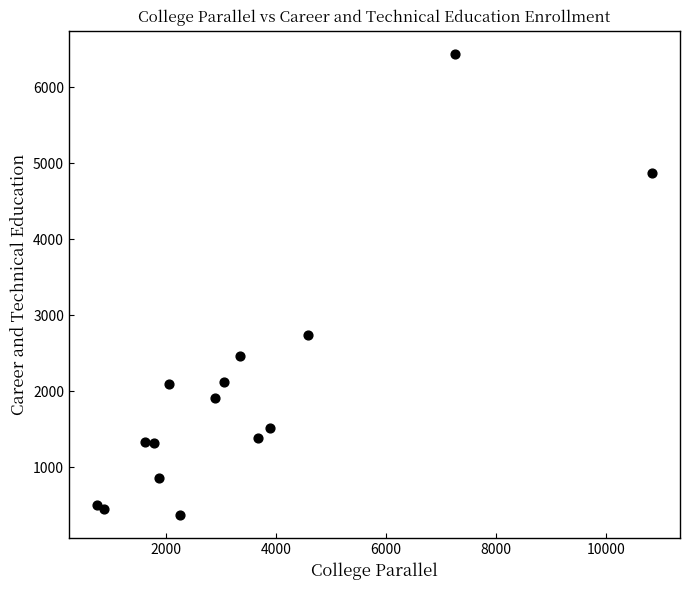

What is the range of Y values (max minus min)?

6069